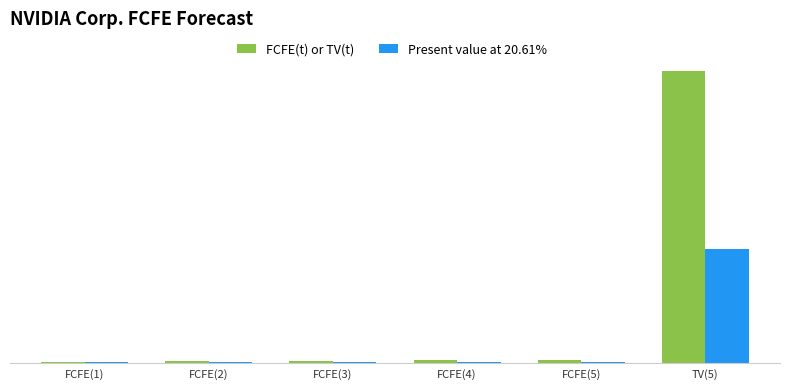

What is the difference between the highest and lowest values at TV(5)?

4370704